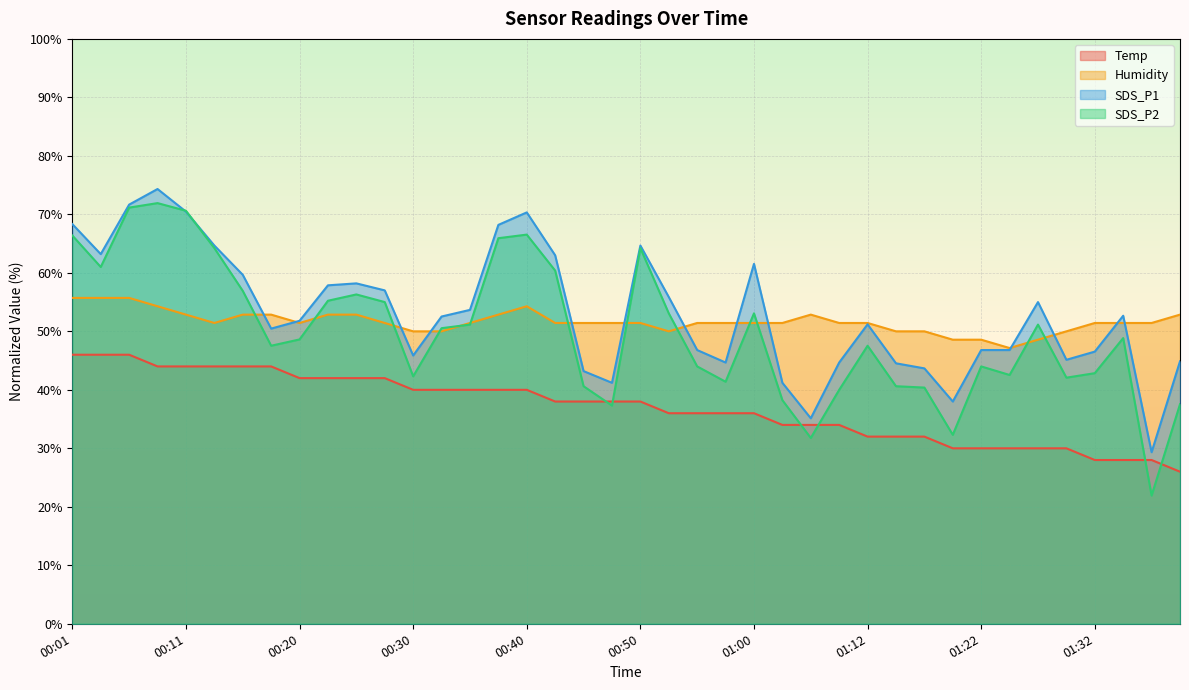

At 00:57, list the series in order from largest to smallest.

Humidity, SDS_P1, SDS_P2, Temp